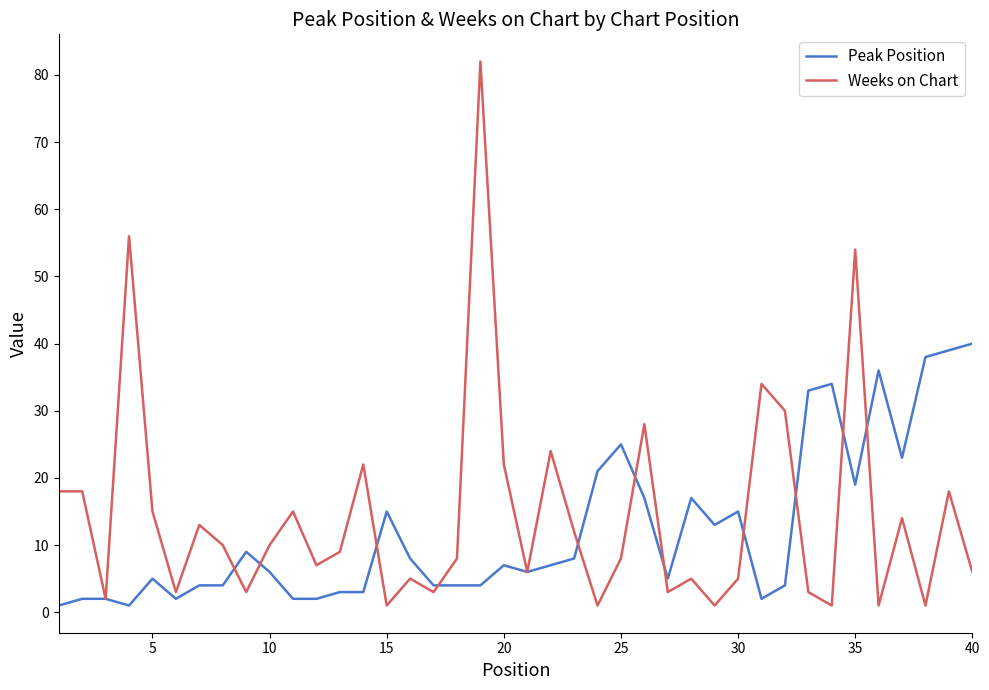

What is the minimum value shown in the chart?

1